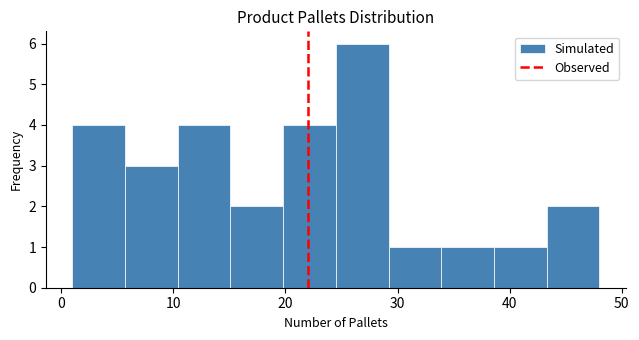

Reading left to right, list every bar in this chart as the range it spans on the x-axis followed by its height. Neither the bar edges nor the heights are printed on the chart, so give them approximately, as read against the axes.

1.0 to 5.7: 4
5.7 to 10.4: 3
10.4 to 15.1: 4
15.1 to 19.8: 2
19.8 to 24.5: 4
24.5 to 29.2: 6
29.2 to 33.9: 1
33.9 to 38.6: 1
38.6 to 43.3: 1
43.3 to 48.0: 2